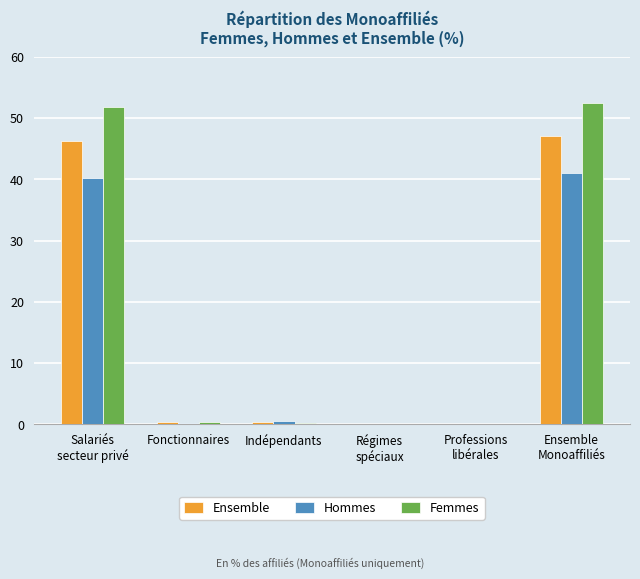

What is the sum of all Femmes values?

105.0